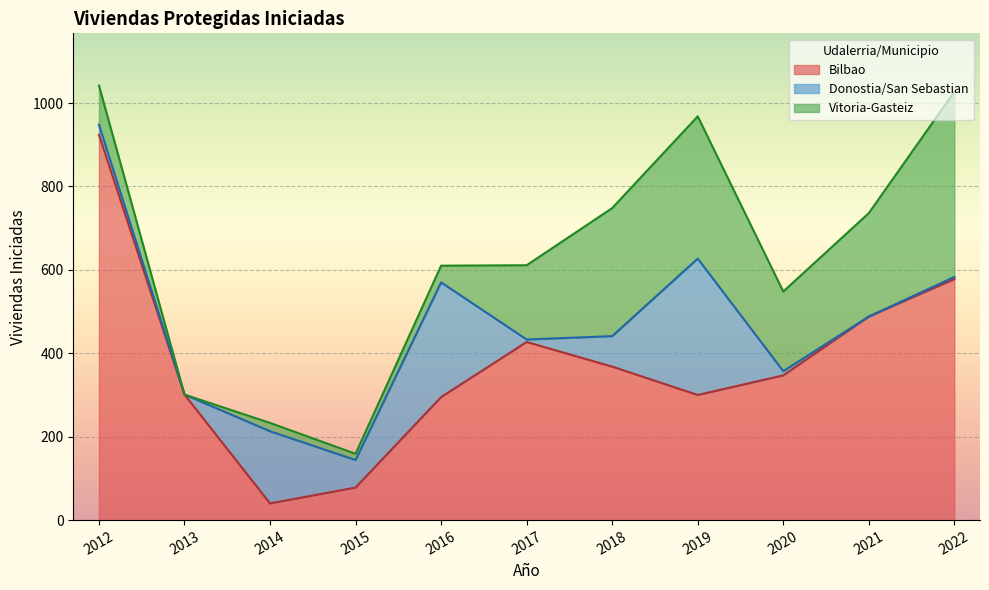

What is the spread (max minus min) of values at 2013?

301